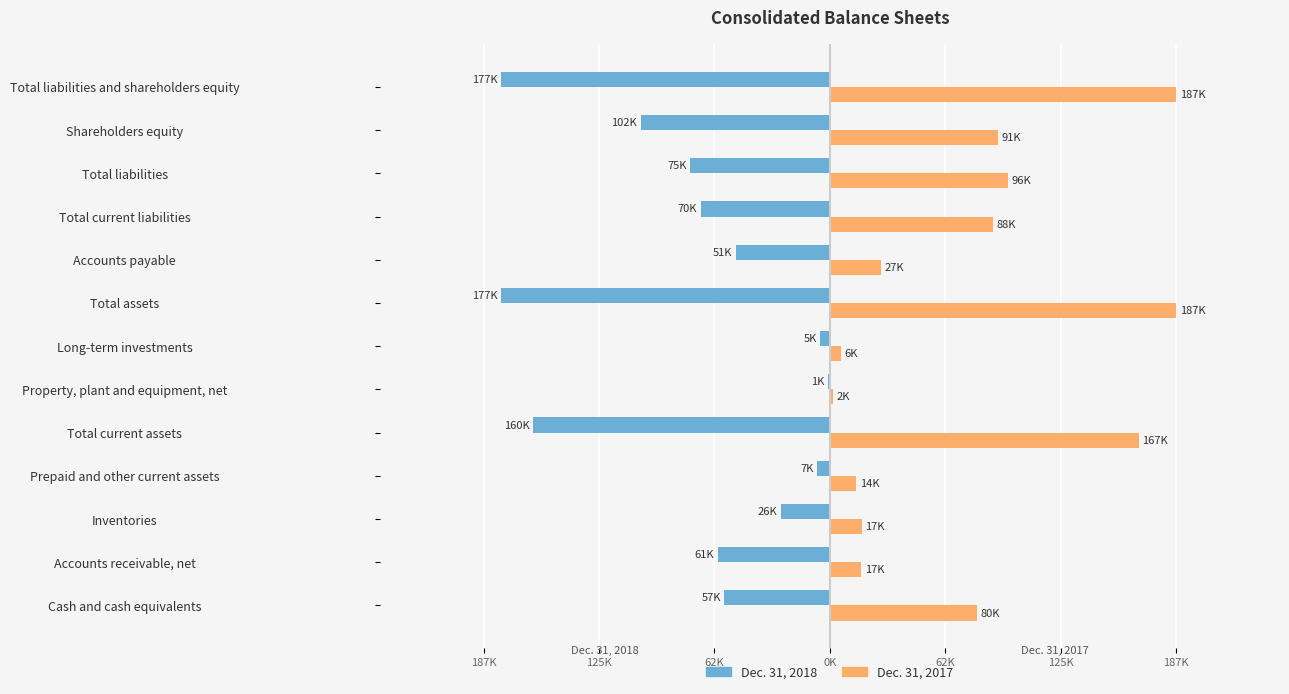

Reading right to left, extract all data points from this chart.

Dec. 31, 2018: -177435	-102166	-75269	-69793	-50757	-177435	-5224	-1258	-160155	-6776	-26388	-60666	-57049
Dec. 31, 2017: 187044	90992	96052	88264	27452	187044	5856	1714	166813	14227	17139	16911	79749